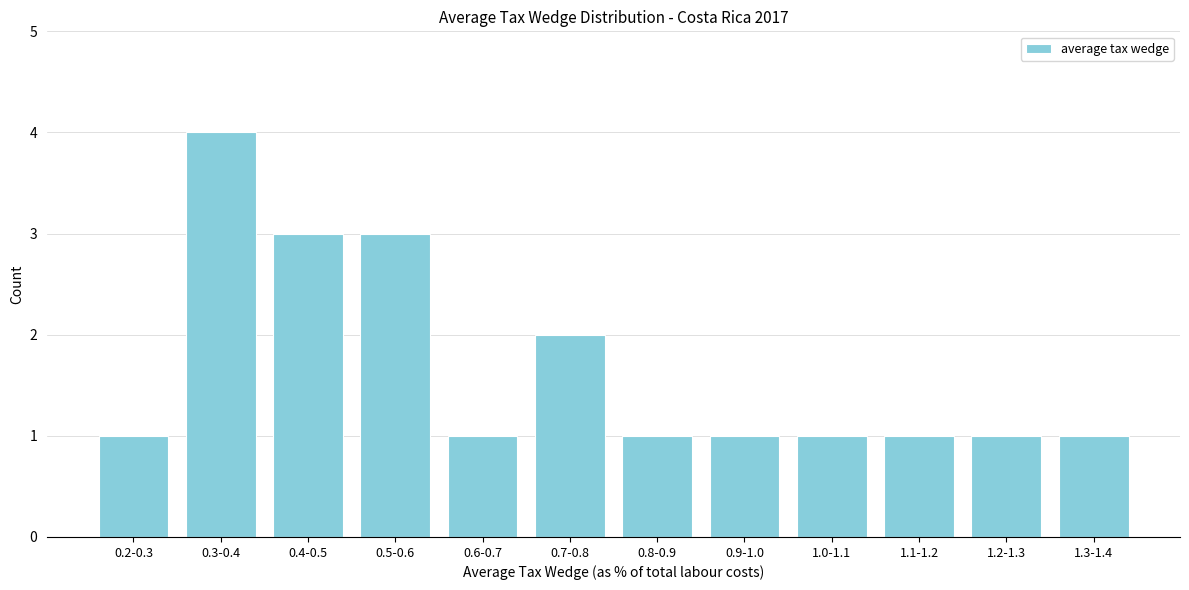

Reading left to right, extract all data points from this chart.

1	4	3	3	1	2	1	1	1	1	1	1